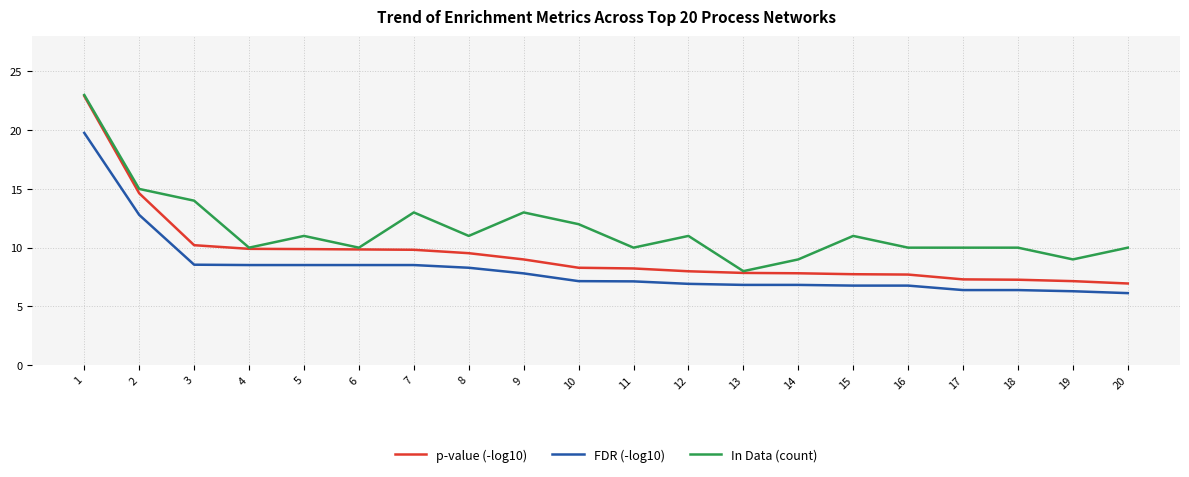

What is the approximate value of In Data (count) at 20?

10.0